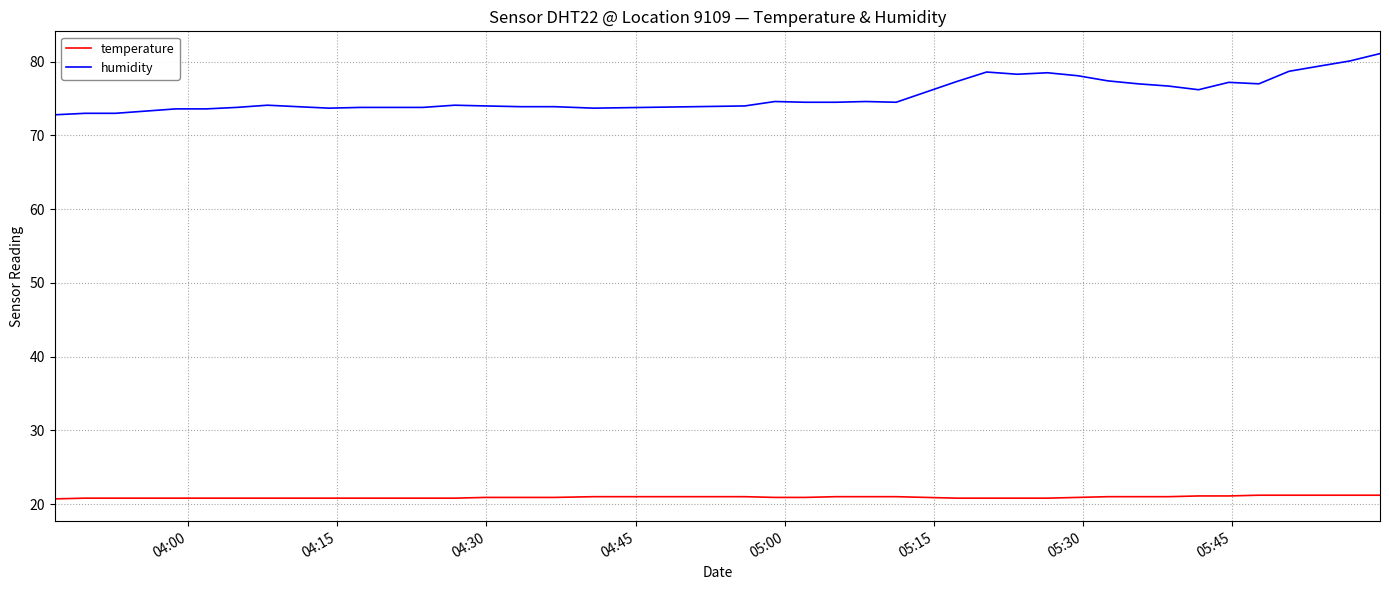

What is the difference between the maximum and minimum values in the humidity series?

8.3